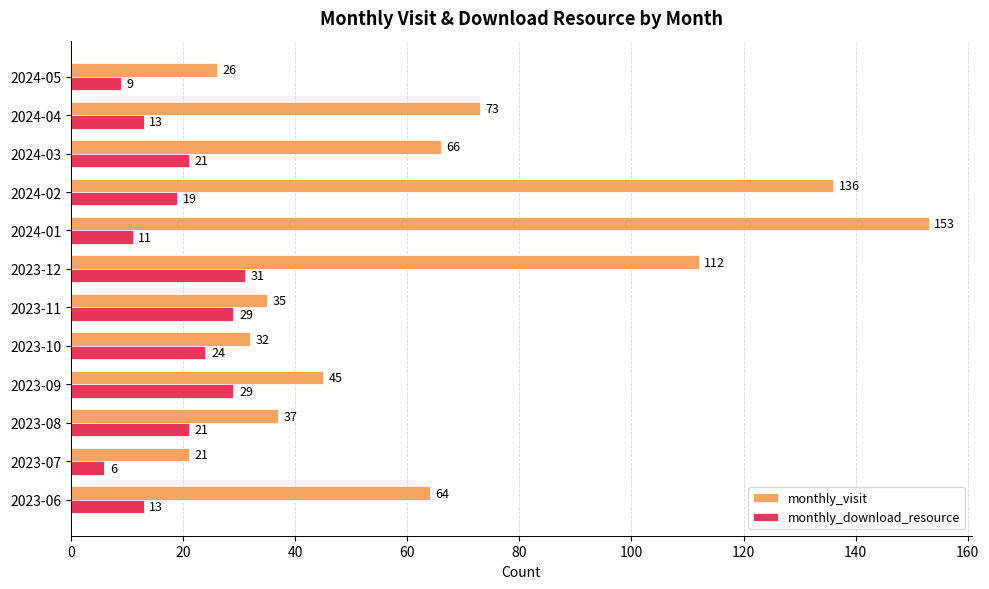

What is the average value of the monthly_visit series?

67